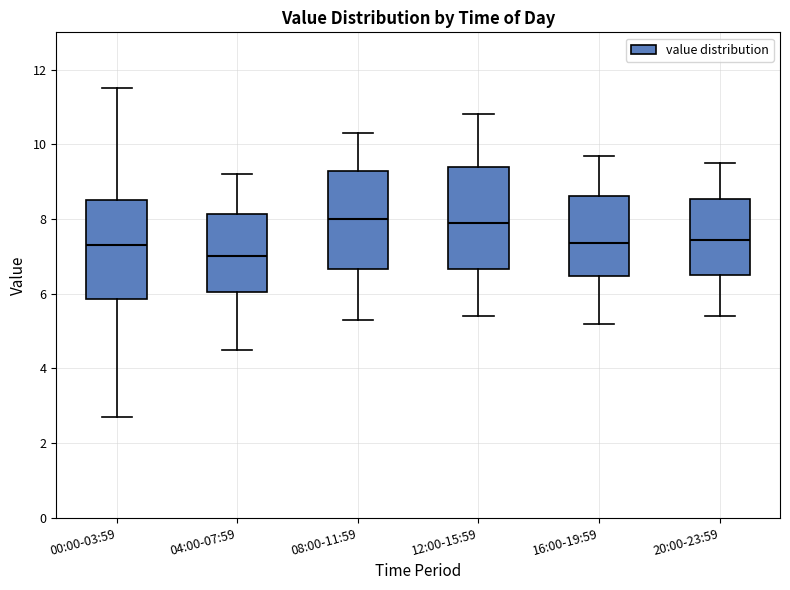

Reading left to right, read every box against the y-axis: the position of its median line, the range the box covers, and the ends of its whiskers. The values are not printed on the chart, so give them approximately, as read against the axis.

00:00-03:59: median 7.4, box 5.8 to 8.6, whiskers 2.8 to 11.6
04:00-07:59: median 7.0, box 6.0 to 8.2, whiskers 4.6 to 9.2
08:00-11:59: median 8.0, box 6.6 to 9.4, whiskers 5.4 to 10.4
12:00-15:59: median 8.0, box 6.6 to 9.4, whiskers 5.4 to 10.8
16:00-19:59: median 7.4, box 6.4 to 8.6, whiskers 5.2 to 9.8
20:00-23:59: median 7.4, box 6.6 to 8.6, whiskers 5.4 to 9.6